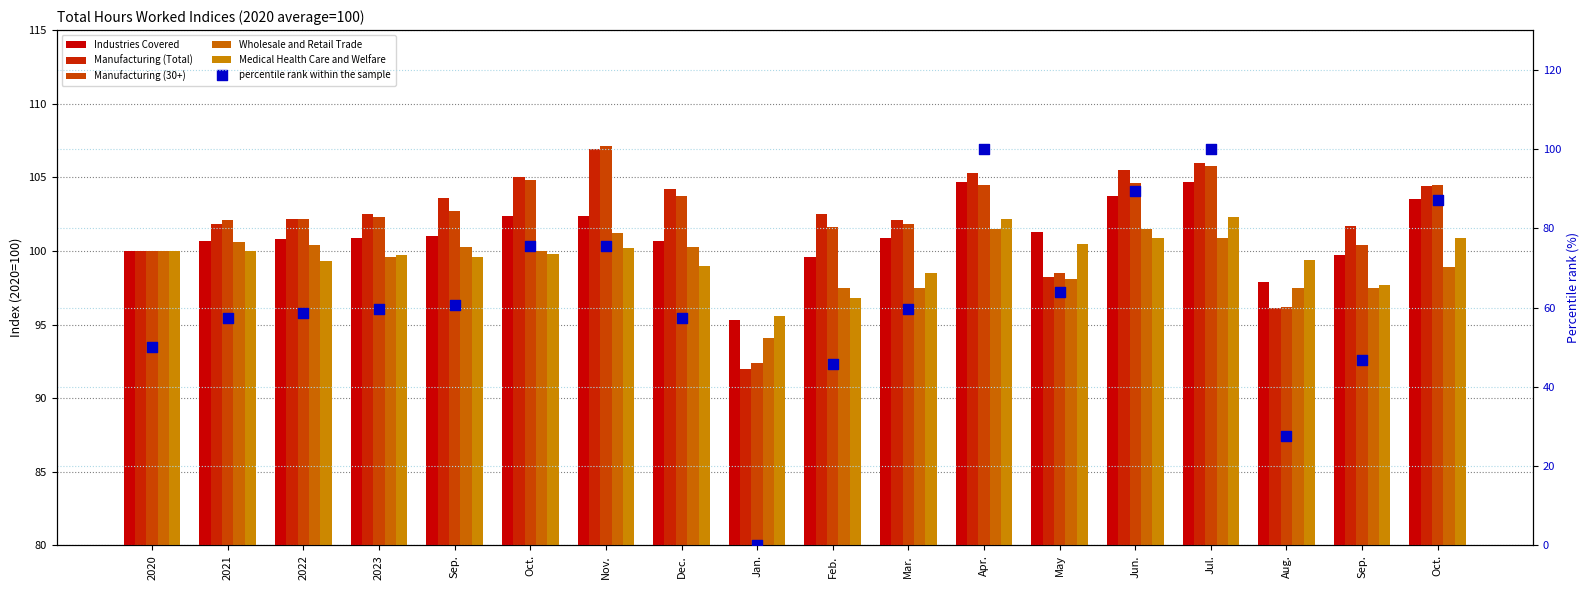

Which series reaches the maximum Y coordinate?

Manufacturing (30+)